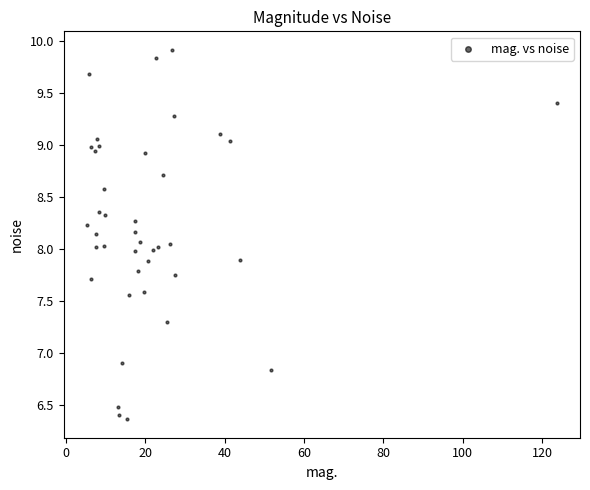

What is the range of X values (max minus min)?

118.4